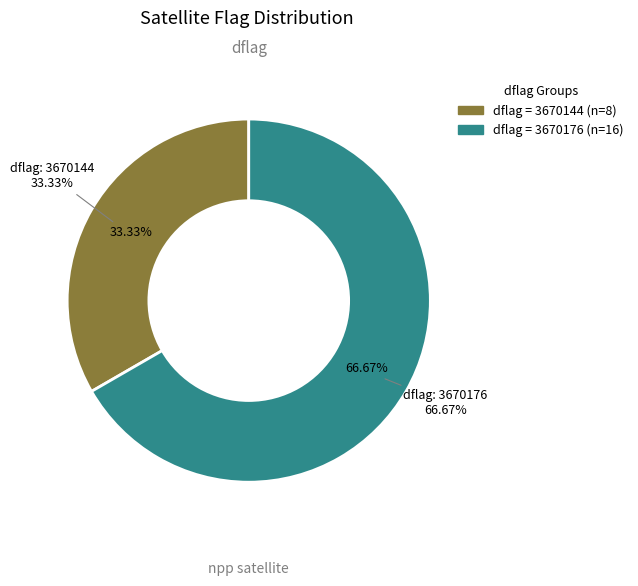

To the nearest percent, what is the difference between the largest and smallest slice percentages?

33%